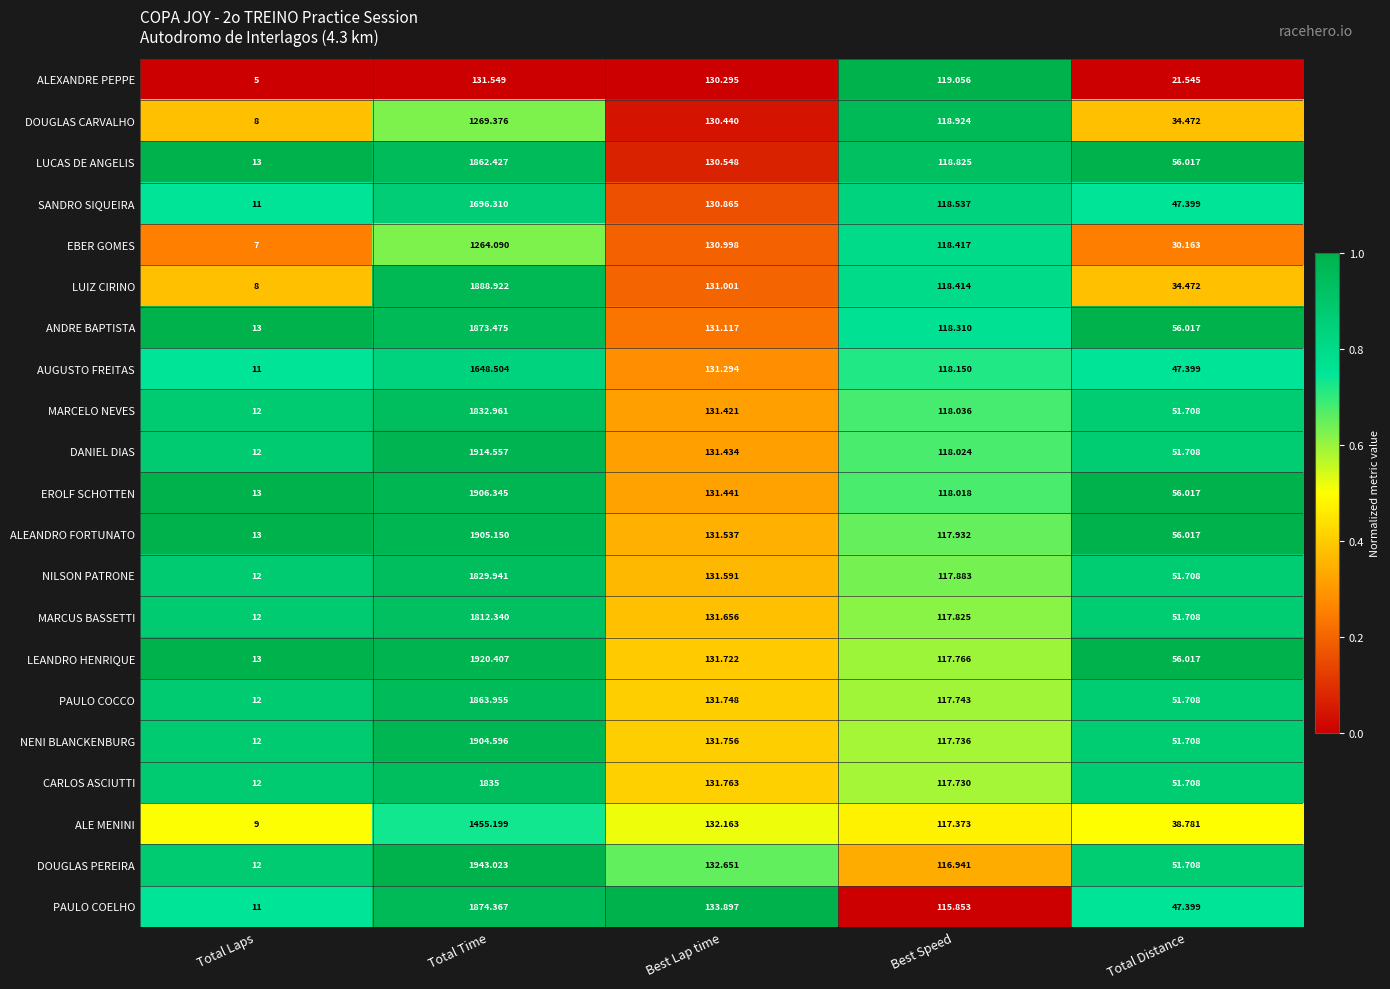

Which series has the largest total across all categories?

DOUGLAS PEREIRA